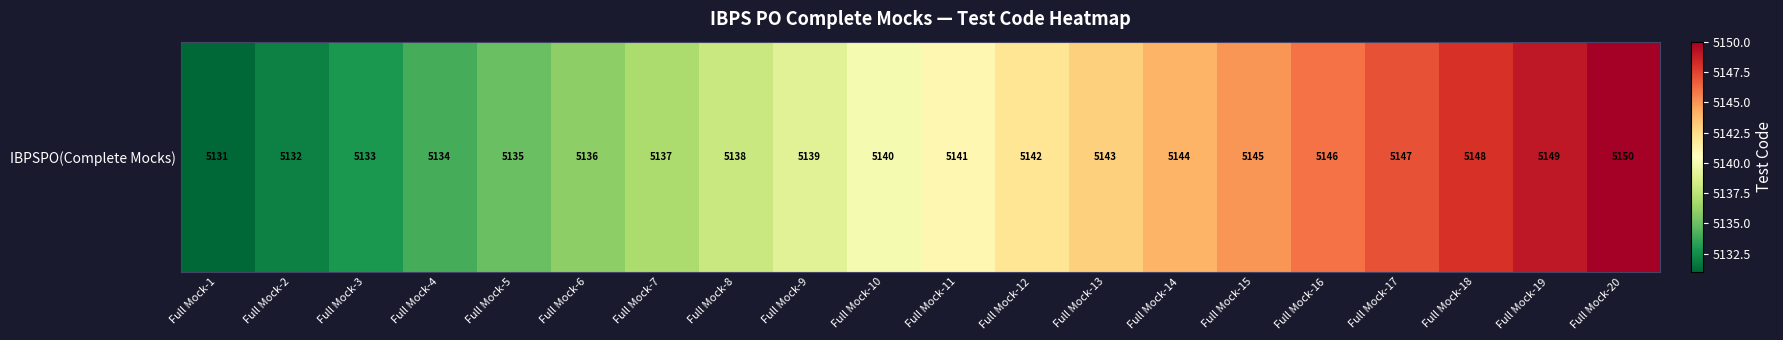

Reading left to right, list all the values displayed in this chart.

Full Mock-1=5131	Full Mock-2=5132	Full Mock-3=5133	Full Mock-4=5134	Full Mock-5=5135	Full Mock-6=5136	Full Mock-7=5137	Full Mock-8=5138	Full Mock-9=5139	Full Mock-10=5140	Full Mock-11=5141	Full Mock-12=5142	Full Mock-13=5143	Full Mock-14=5144	Full Mock-15=5145	Full Mock-16=5146	Full Mock-17=5147	Full Mock-18=5148	Full Mock-19=5149	Full Mock-20=5150